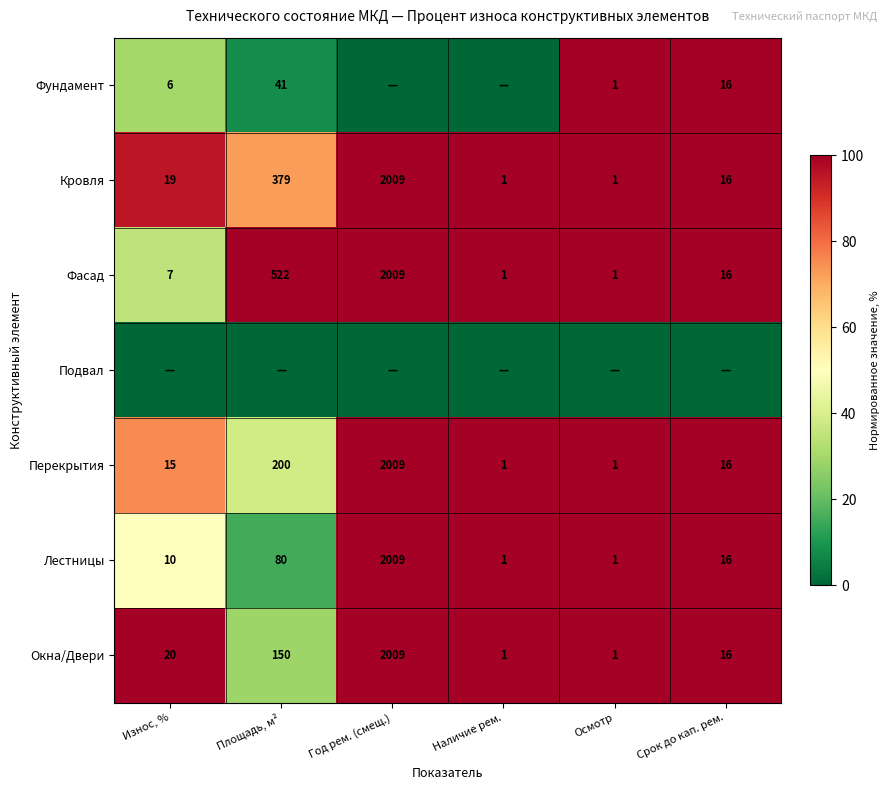

What is the average value of the Перекрытия series?

374